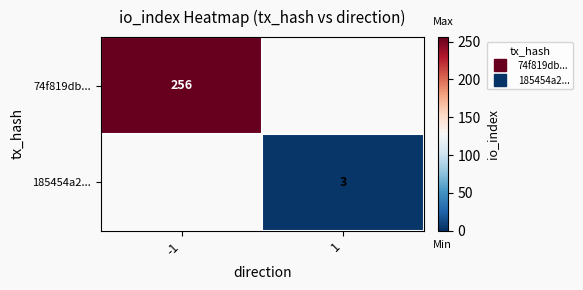

The 74f819db... series shows 0 at 1. True or false?

True